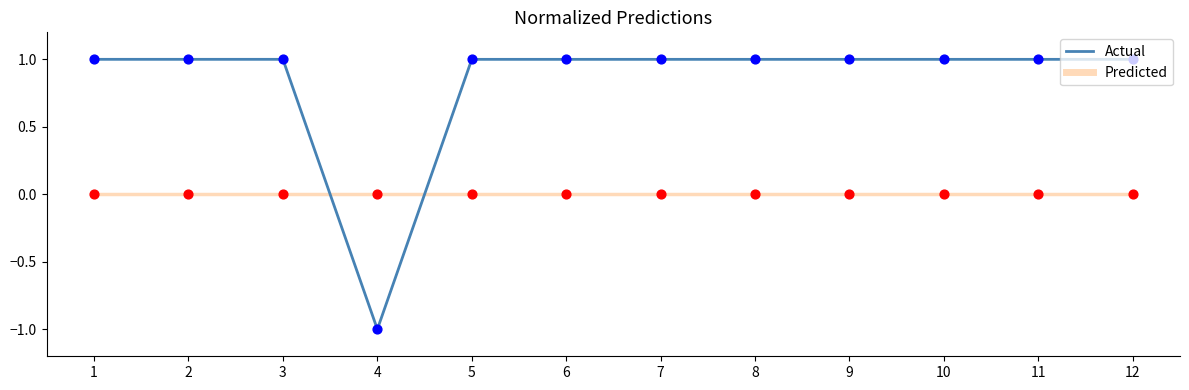

What is the total value across all series at 1?

1.0